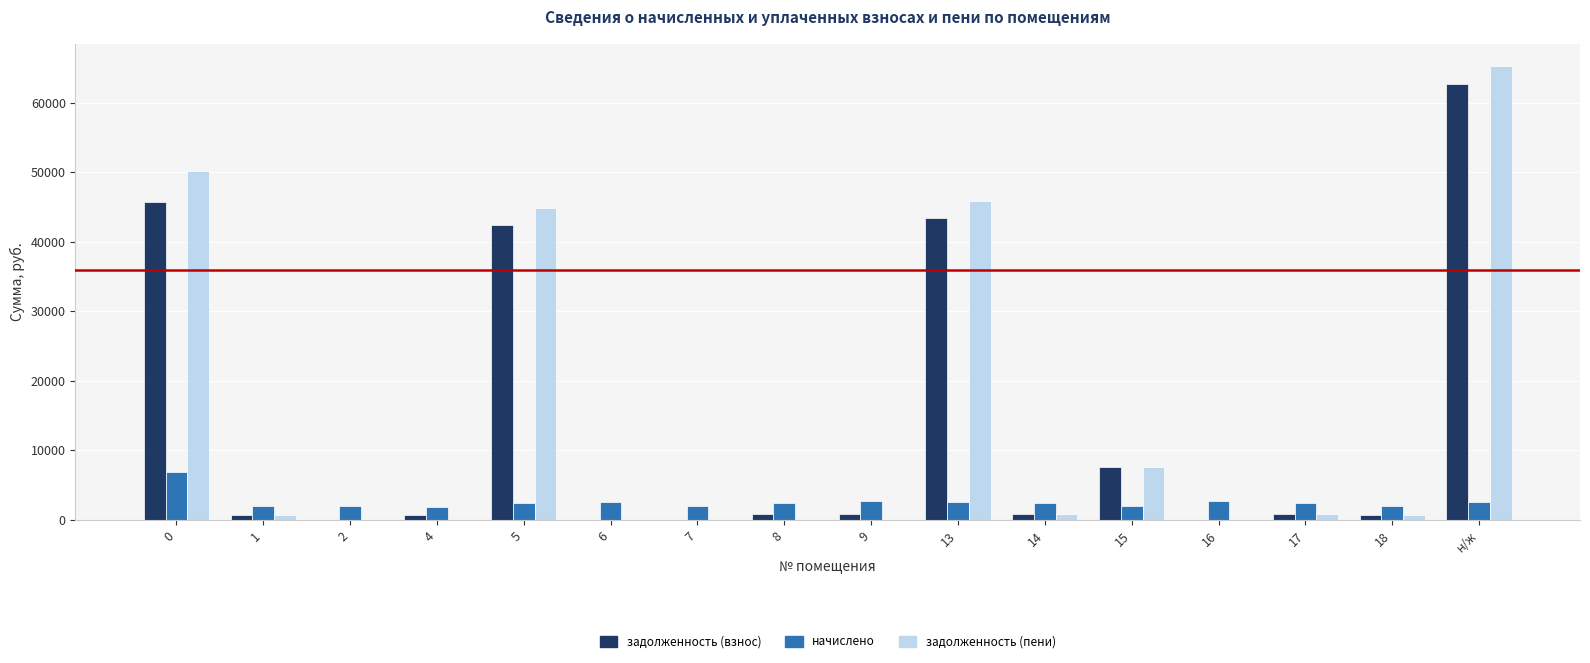

Which series has the largest total across all categories?

задолженность (пени)